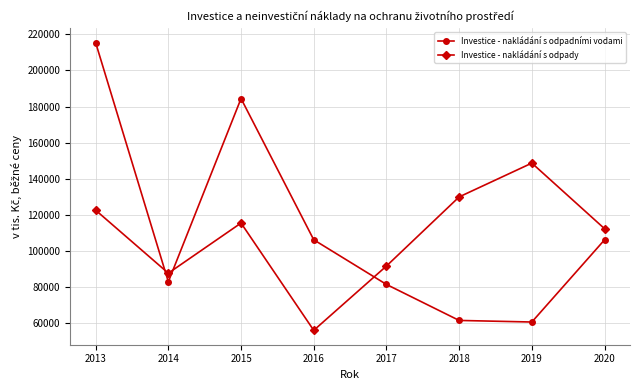

What are all the series names shown in the legend?

Investice - nakládání s odpadními vodami, Investice - nakládání s odpady